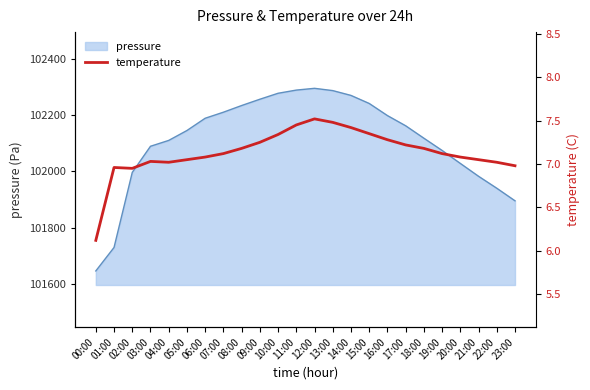

What is the highest value of the pressure series?

102295.8